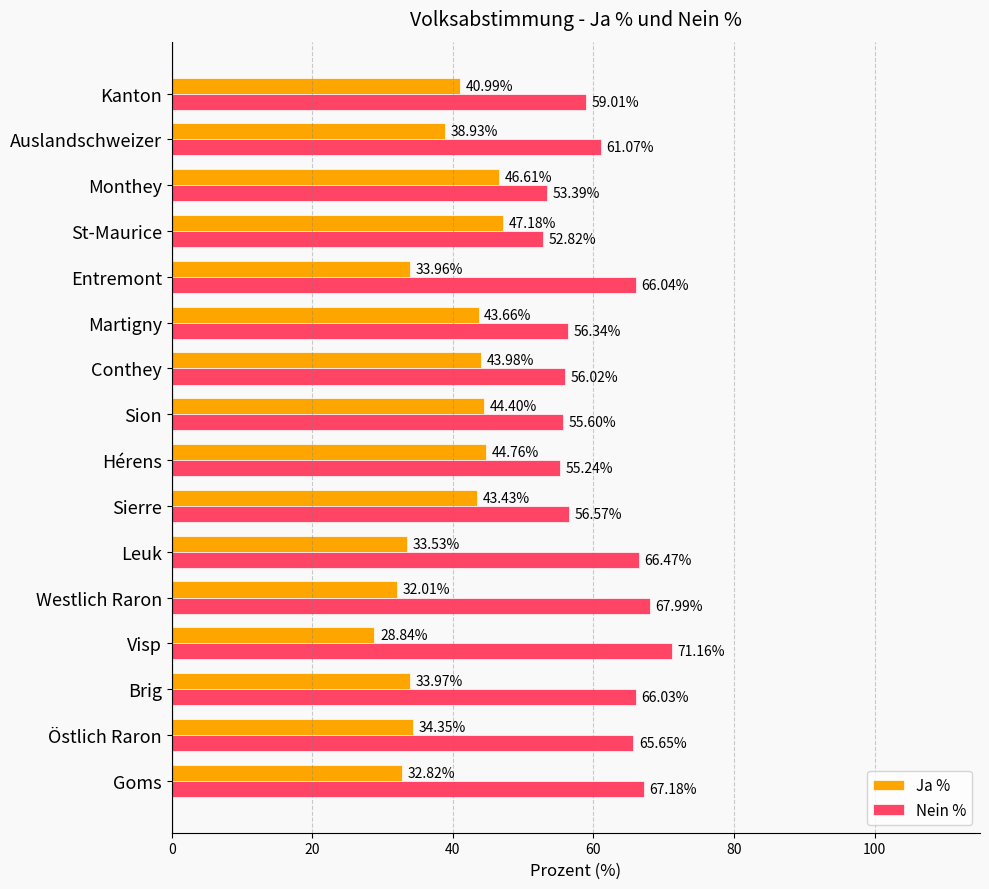

At how many categories does at least one series exceed 46?

16